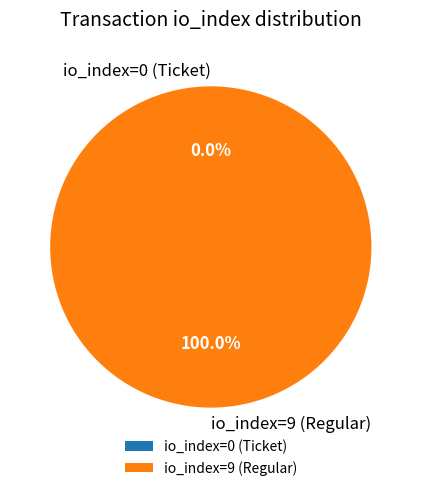

To the nearest percent, what is the average slice percentage?

50%